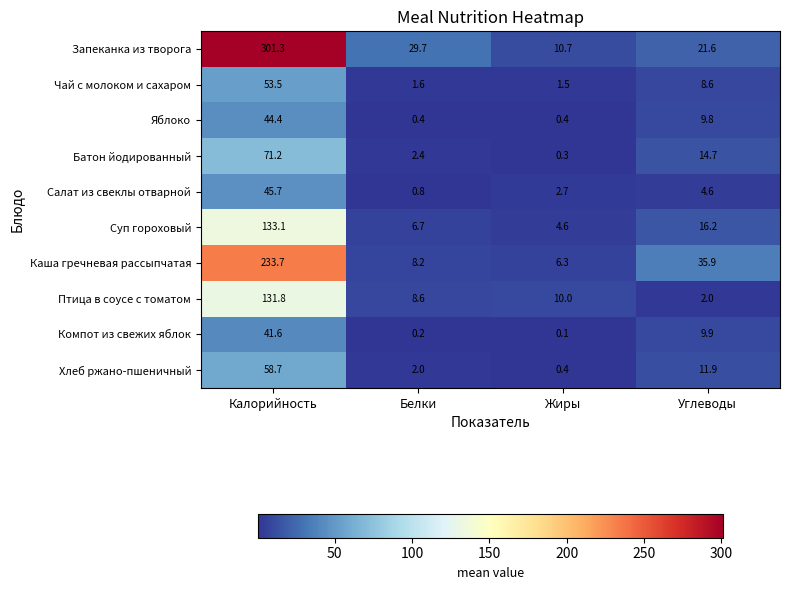

True or false: Чай с молоком и сахаром has a value of 53.5 at Калорийность.

True